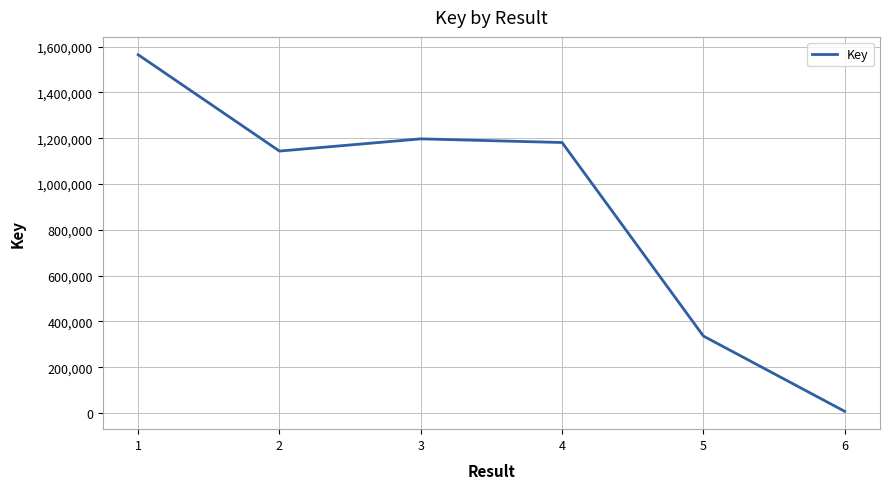

At which category does the data reach its first local peak?

3